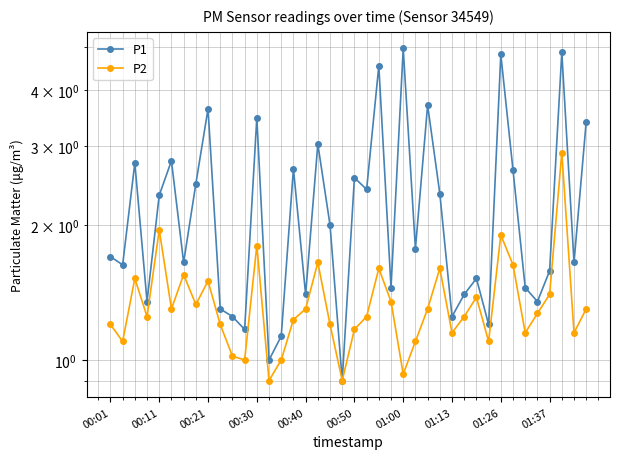

How many interior local valleys does the P1 series have?

14